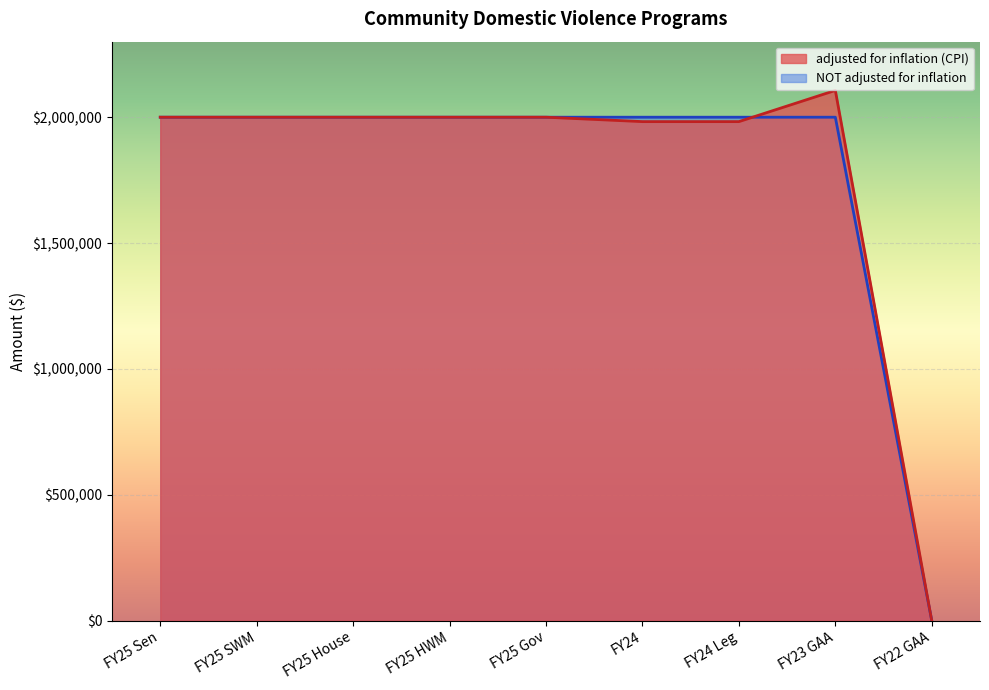

Between FY25 HWM and FY25 House, which is larger?

FY25 HWM